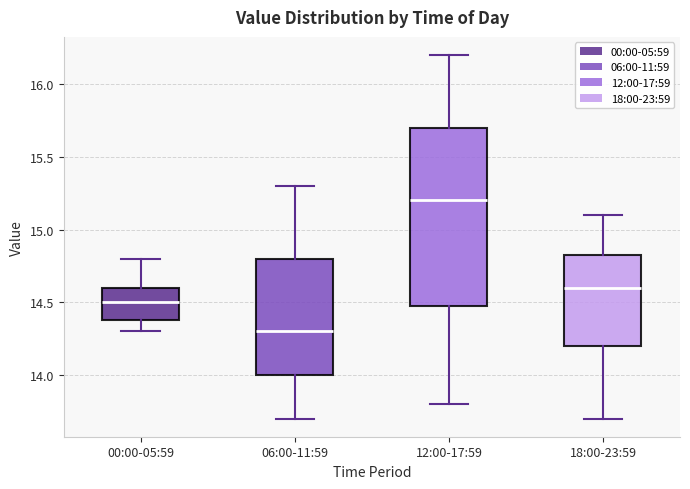

Which box is the tallest, from its lower edge to its upper edge?

12:00-17:59